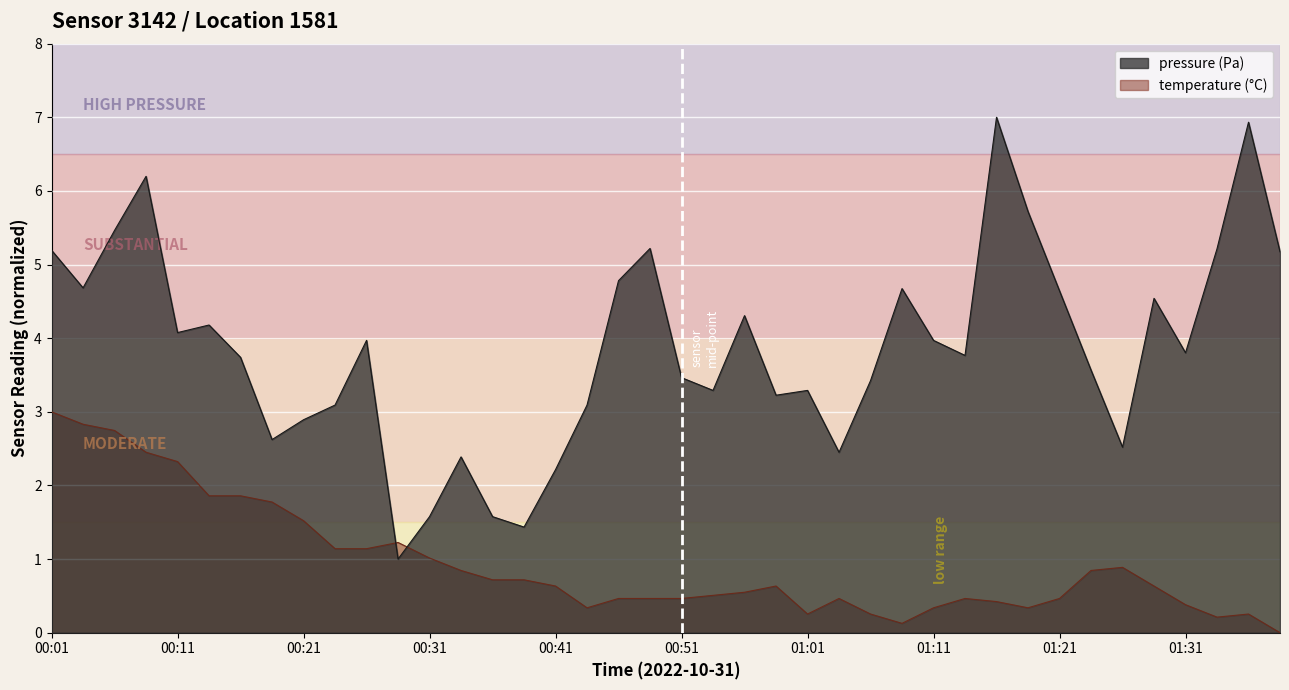

Which has a higher value, 01:13 or 01:01?

01:13